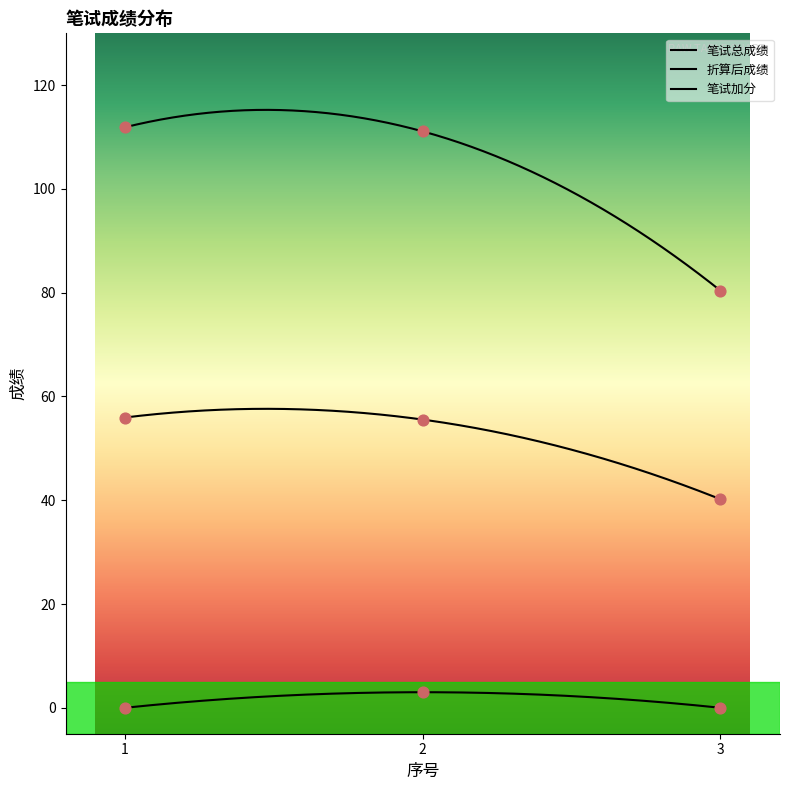

What is the total value across all series at 2?

169.6